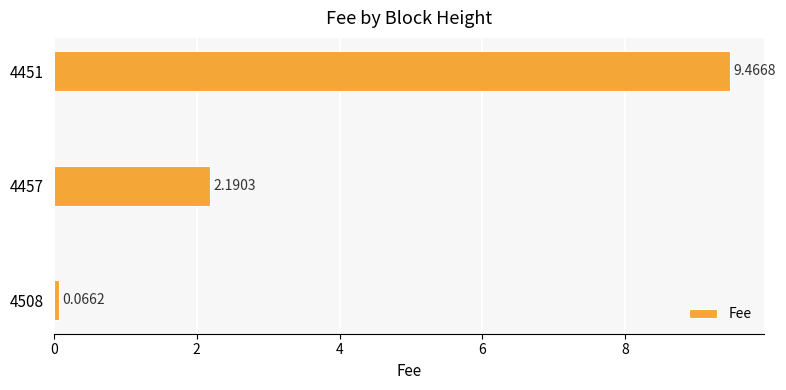

What is the change in value from 4508 to 4451?

+9.4